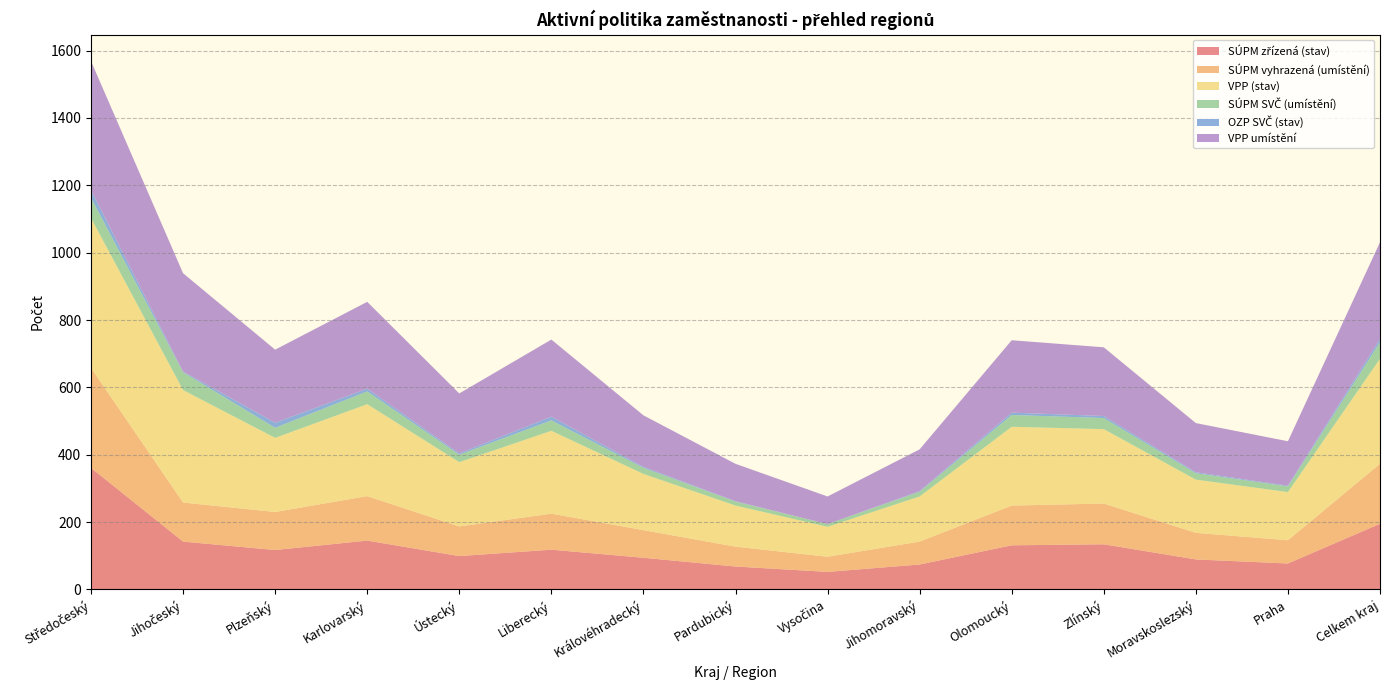

Reading left to right, transcribe all the data shown in this chart.

SÚPM zřízená (stav): Středočeský=361	Jihočeský=142	Plzeňský=117	Karlovarský=145	Ústecký=99	Liberecký=118	Královéhradecký=94	Pardubický=68	Vysočina=52	Jihomoravský=74	Olomoucký=131	Zlínský=134	Moravskoslezský=89	Praha=77	Celkem kraj=195
SÚPM vyhrazená (umístění): Středočeský=297	Jihočeský=116	Plzeňský=113	Karlovarský=132	Ústecký=88	Liberecký=107	Královéhradecký=82	Pardubický=59	Vysočina=45	Jihomoravský=68	Olomoucký=118	Zlínský=121	Moravskoslezský=79	Praha=69	Celkem kraj=178
VPP (stav): Středočeský=445	Jihočeský=334	Plzeňský=220	Karlovarský=273	Ústecký=191	Liberecký=246	Královéhradecký=167	Pardubický=122	Vysočina=89	Jihomoravský=134	Olomoucký=234	Zlínský=221	Moravskoslezský=158	Praha=143	Celkem kraj=312
SÚPM SVČ (umístění): Středočeský=60	Jihočeský=53	Plzeňský=30	Karlovarský=38	Ústecký=22	Liberecký=31	Královéhradecký=18	Pardubický=12	Vysočina=8	Jihomoravský=14	Olomoucký=35	Zlínský=33	Moravskoslezský=19	Praha=17	Celkem kraj=49
OZP SVČ (stav): Středočeský=23	Jihočeský=2	Plzeňský=15	Karlovarský=8	Ústecký=4	Liberecký=11	Královéhradecký=3	Pardubický=1	Vysočina=0	Jihomoravský=2	Olomoucký=7	Zlínský=6	Moravskoslezský=3	Praha=2	Celkem kraj=10
VPP umístění: Středočeský=383	Jihočeský=292	Plzeňský=217	Karlovarský=258	Ústecký=178	Liberecký=229	Královéhradecký=153	Pardubický=111	Vysočina=82	Jihomoravský=124	Olomoucký=215	Zlínský=204	Moravskoslezský=146	Praha=132	Celkem kraj=287